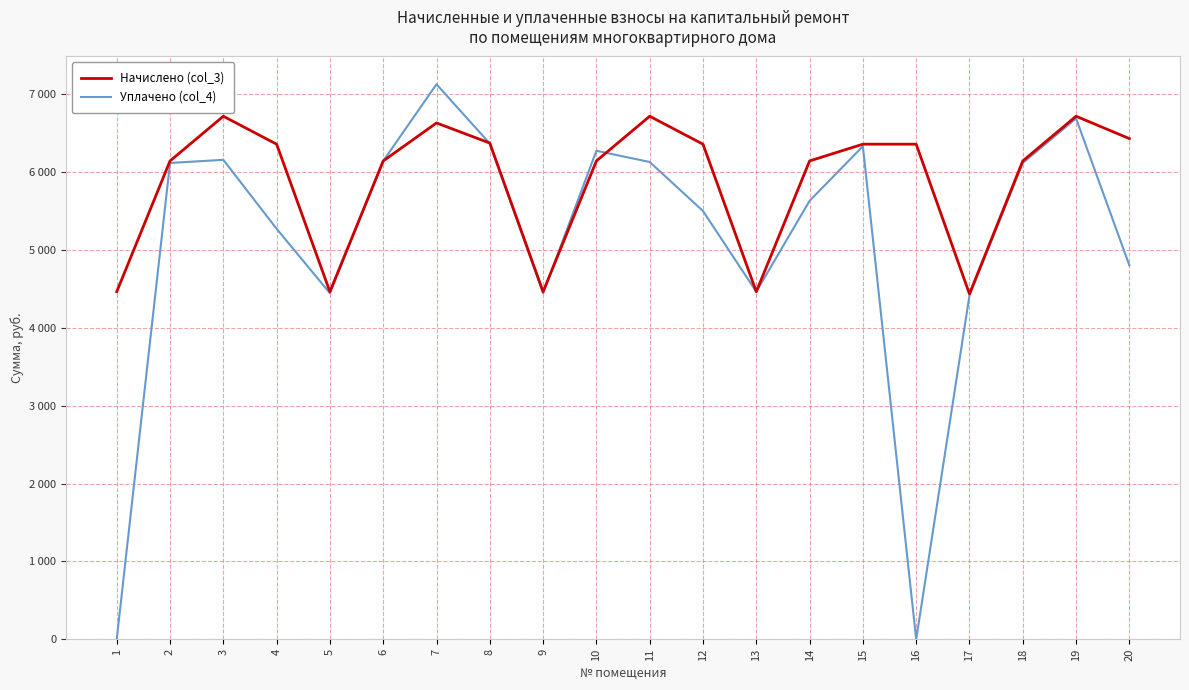

What are all the series names shown in the legend?

Начислено (col_3), Уплачено (col_4)